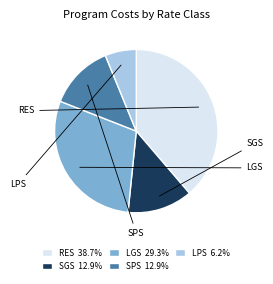

How many slices are in this pie chart?

5